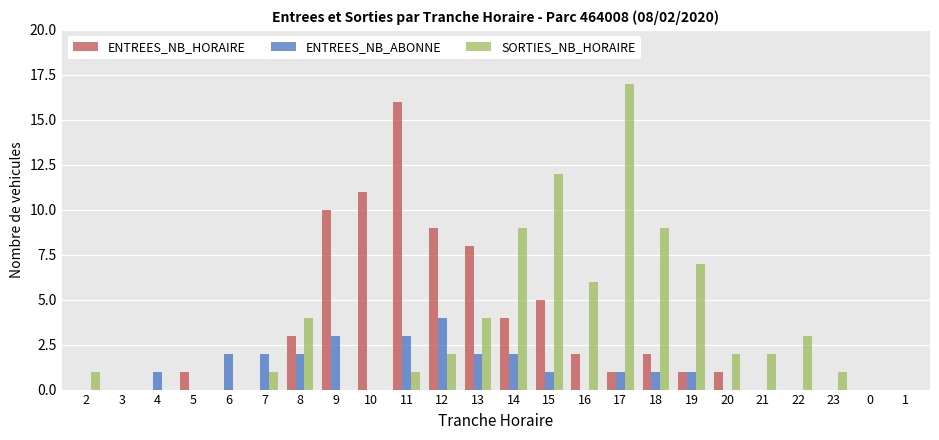

Reading right to left, extract all data points from this chart.

ENTREES_NB_HORAIRE: 1=0	0=0	23=0	22=0	21=0	20=1	19=1	18=2	17=1	16=2	15=5	14=4	13=8	12=9	11=16	10=11	9=10	8=3	7=0	6=0	5=1	4=0	3=0	2=0
ENTREES_NB_ABONNE: 1=0	0=0	23=0	22=0	21=0	20=0	19=1	18=1	17=1	16=0	15=1	14=2	13=2	12=4	11=3	10=0	9=3	8=2	7=2	6=2	5=0	4=1	3=0	2=0
SORTIES_NB_HORAIRE: 1=0	0=0	23=1	22=3	21=2	20=2	19=7	18=9	17=17	16=6	15=12	14=9	13=4	12=2	11=1	10=0	9=0	8=4	7=1	6=0	5=0	4=0	3=0	2=1